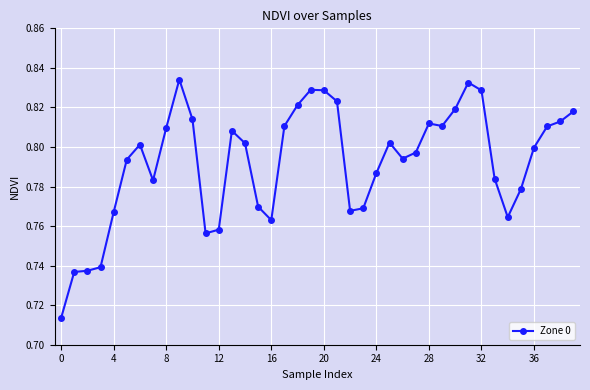

What is the sum of all values?

31.7